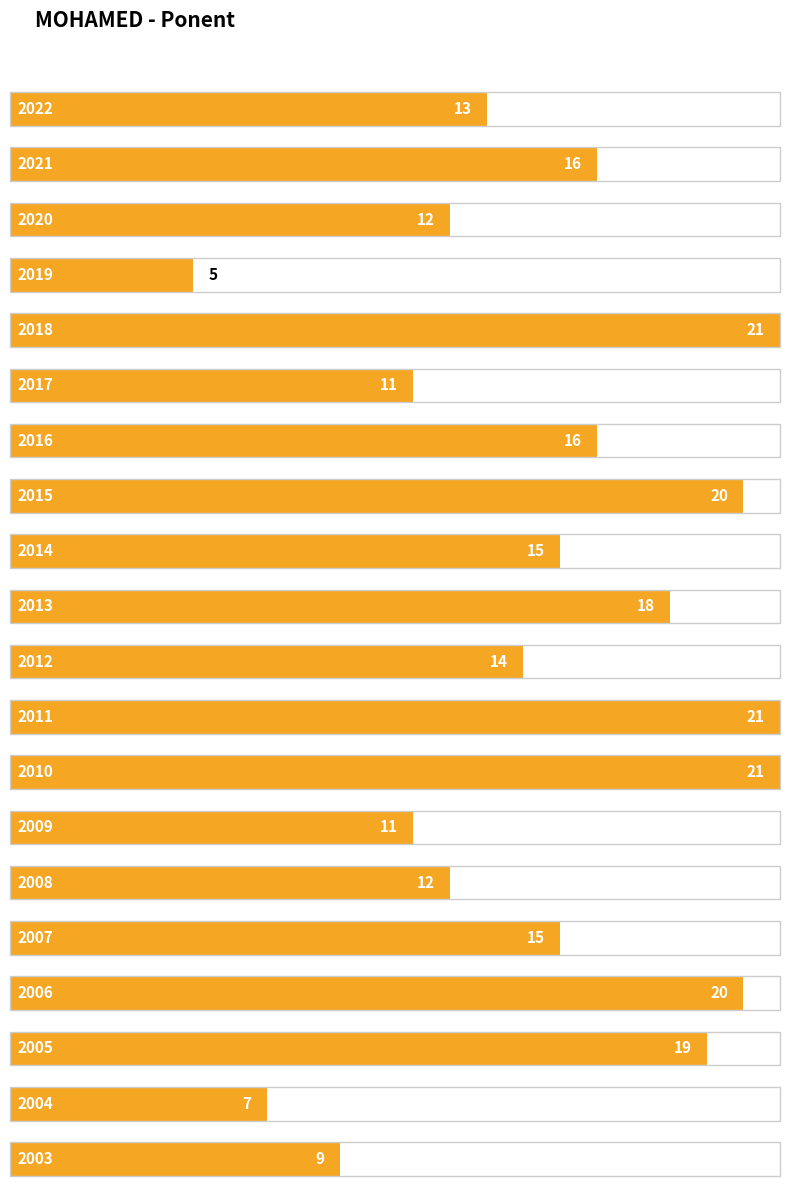

Rank the categories by value from lowest to highest.

2019, 2004, 2003, 2017, 2009, 2020, 2008, 2022, 2012, 2014, 2007, 2021, 2016, 2013, 2005, 2015, 2006, 2018, 2011, 2010